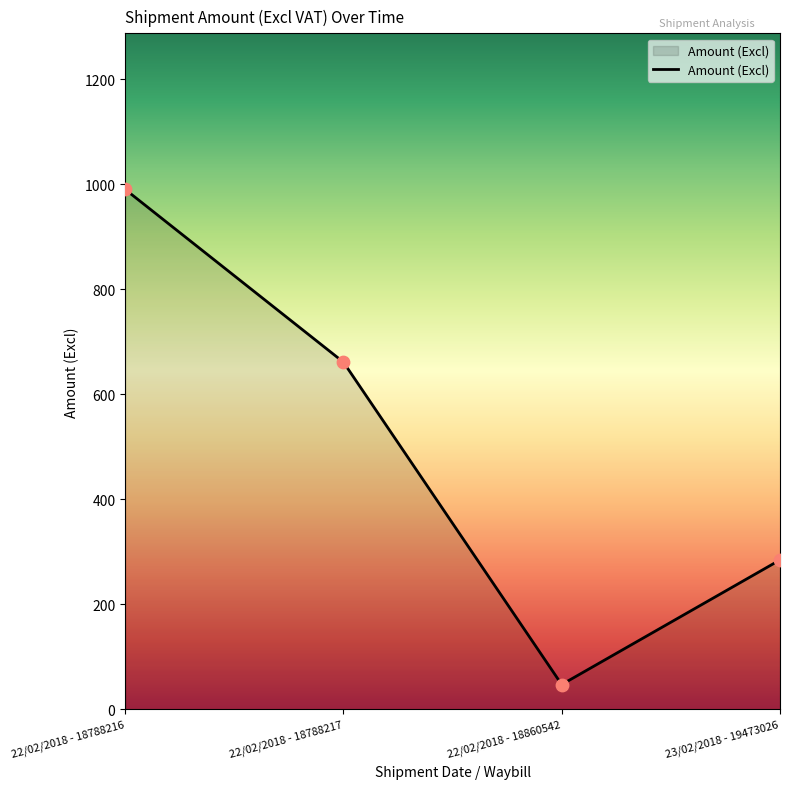

What is the ratio of the value at 22/02/2018 - 18788217 to the value at 22/02/2018 - 18860542?

14.0